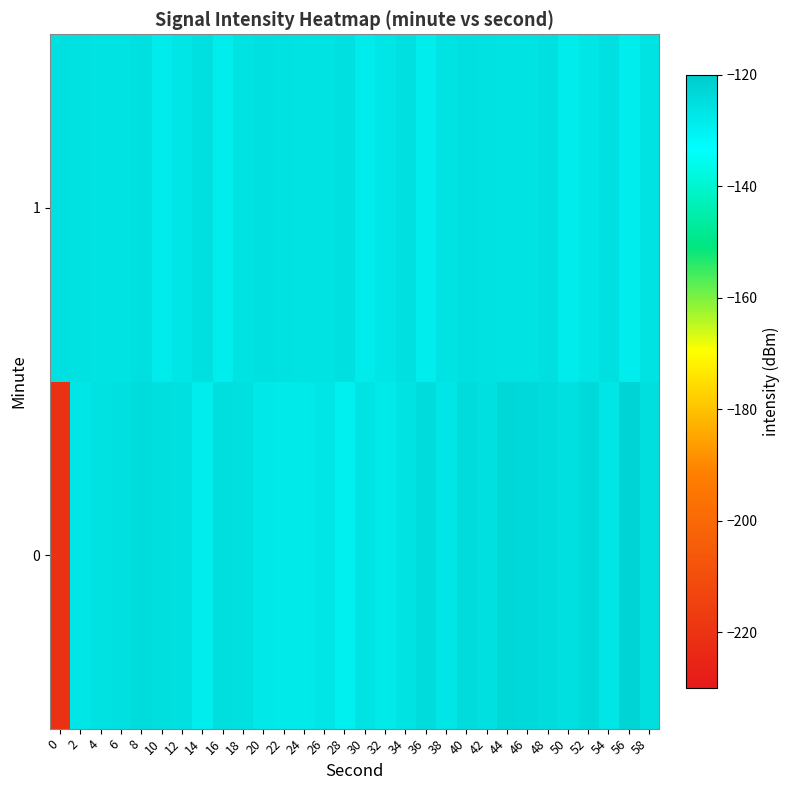

How many distinct data groups are displayed?

2